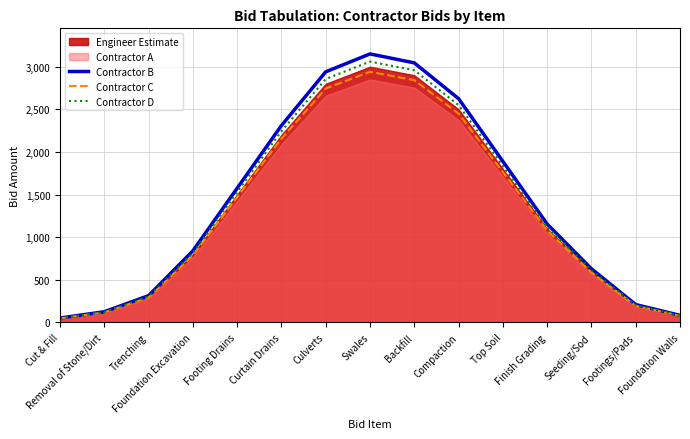

True or false: Contractor B has a value of 2625.0 at Compaction.

True